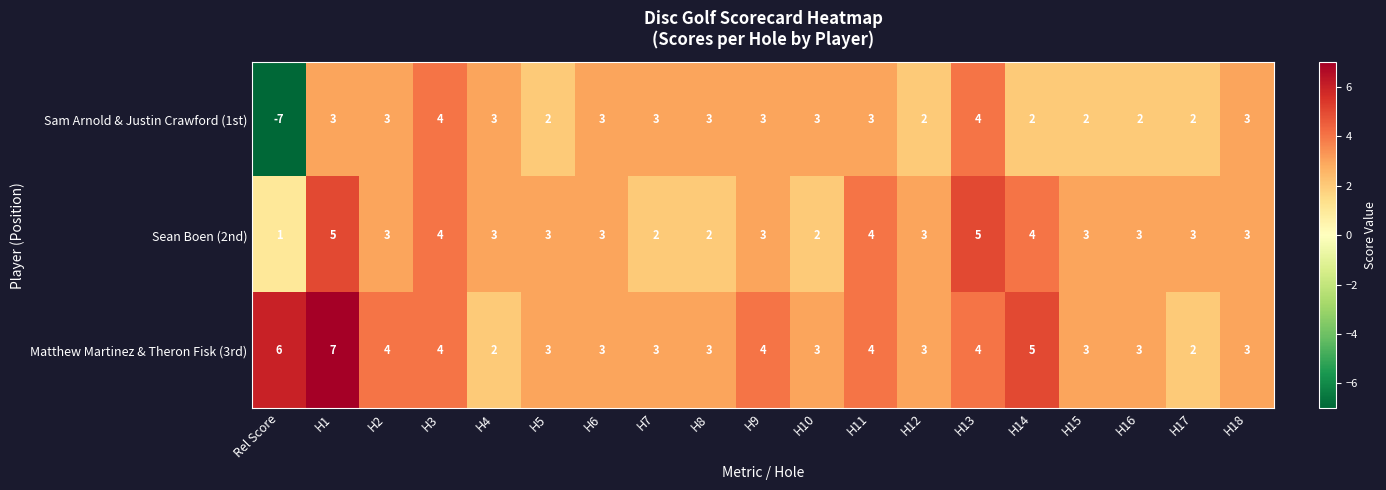

What is the greatest value displayed?

7